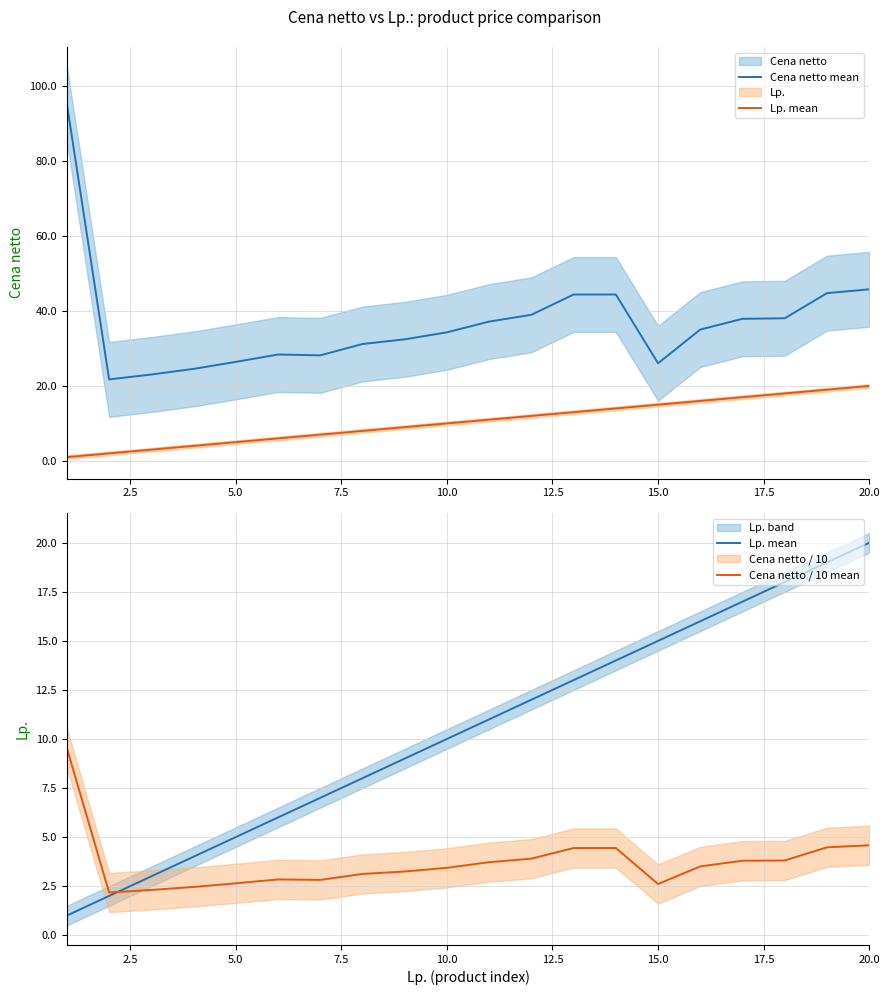

What is the minimum value shown in the chart?

1.0